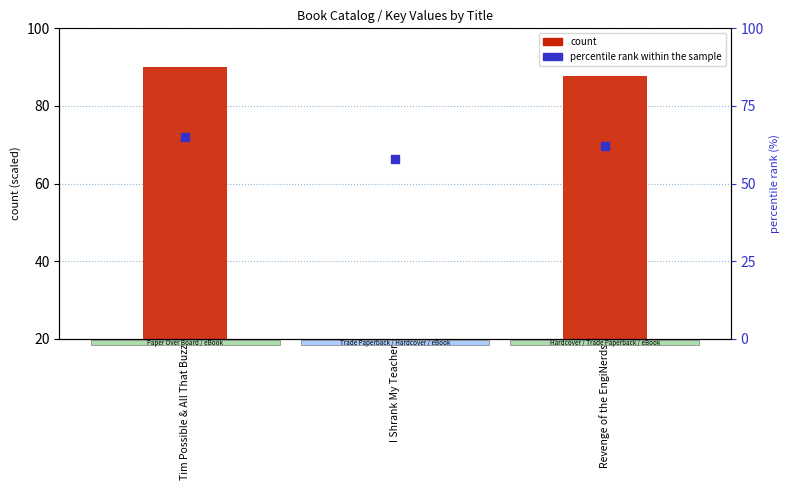

What is the total value across all series at Tim Possible & All That Buzz?

155.0